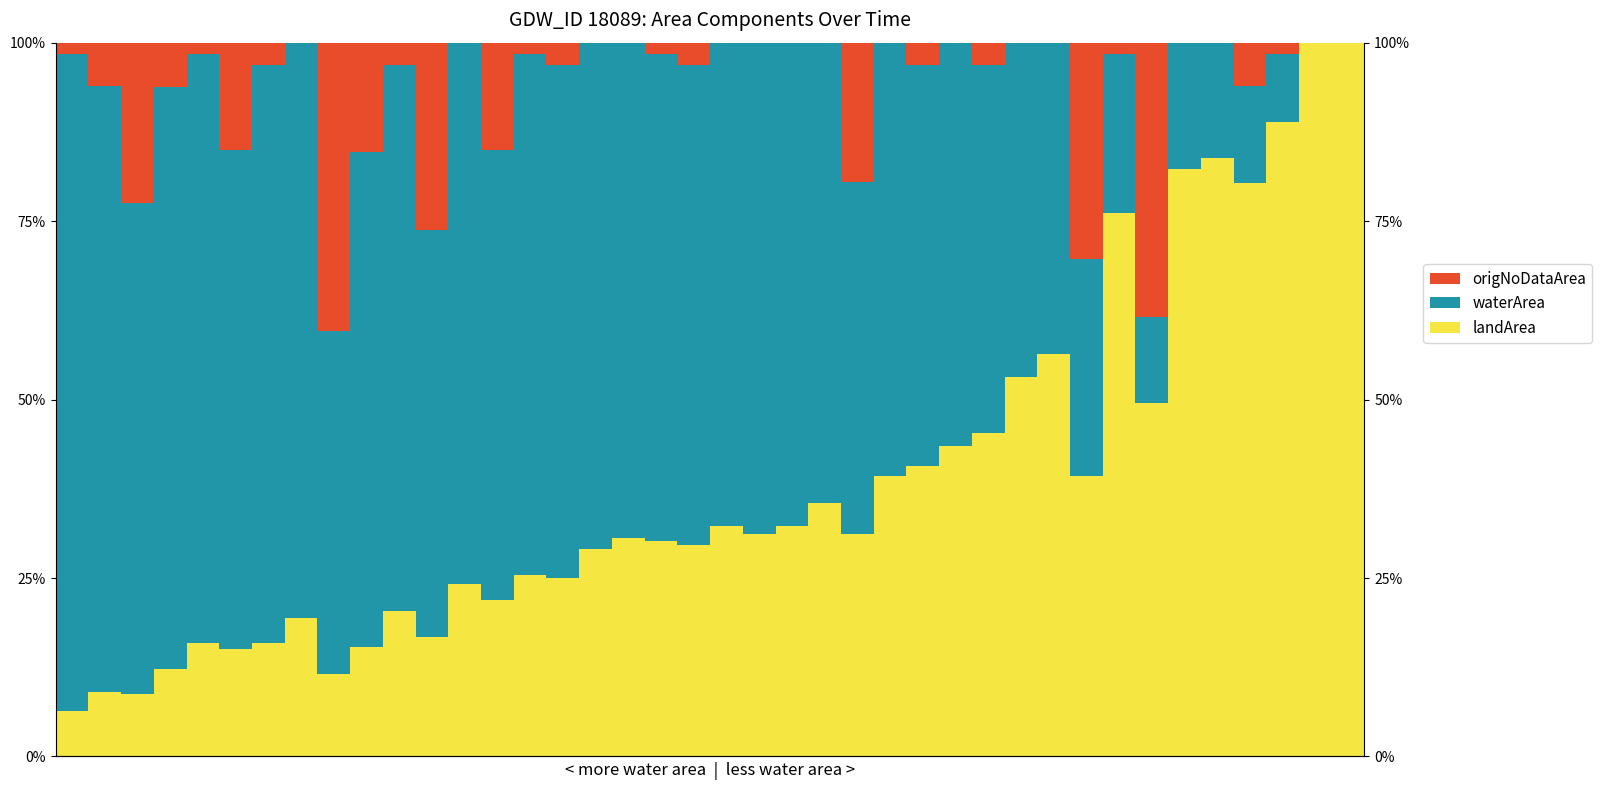

What is the value of the landArea bar at the 28th from the left?

43.5